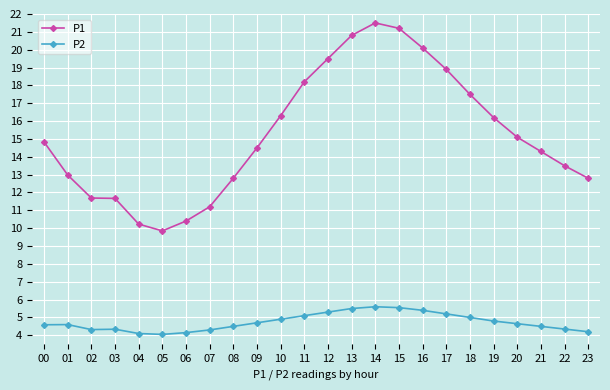

What is the difference between the P2 values at 02 and 19?

0.5